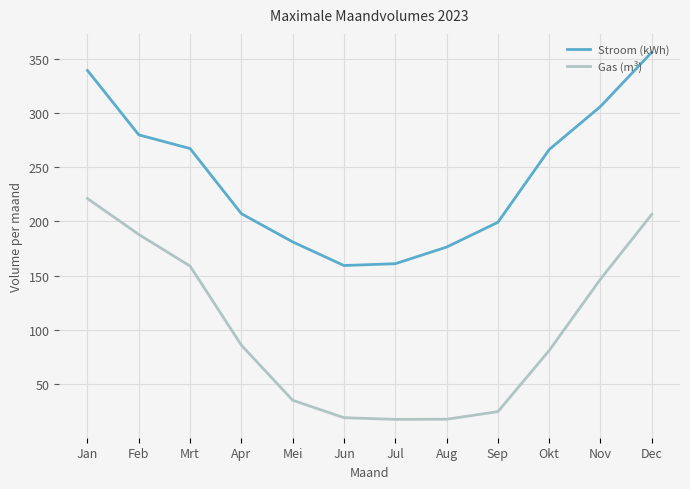

Rank the series by their maximum value, from highest to lowest.

Stroom (kWh), Gas (m³)